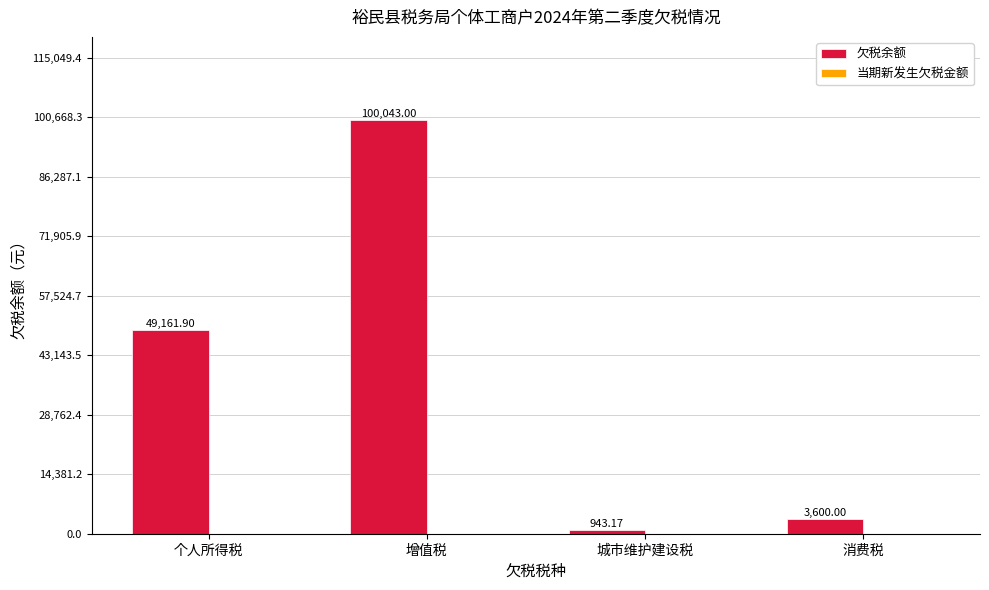

At which label does the data first exceed 49161?

个人所得税